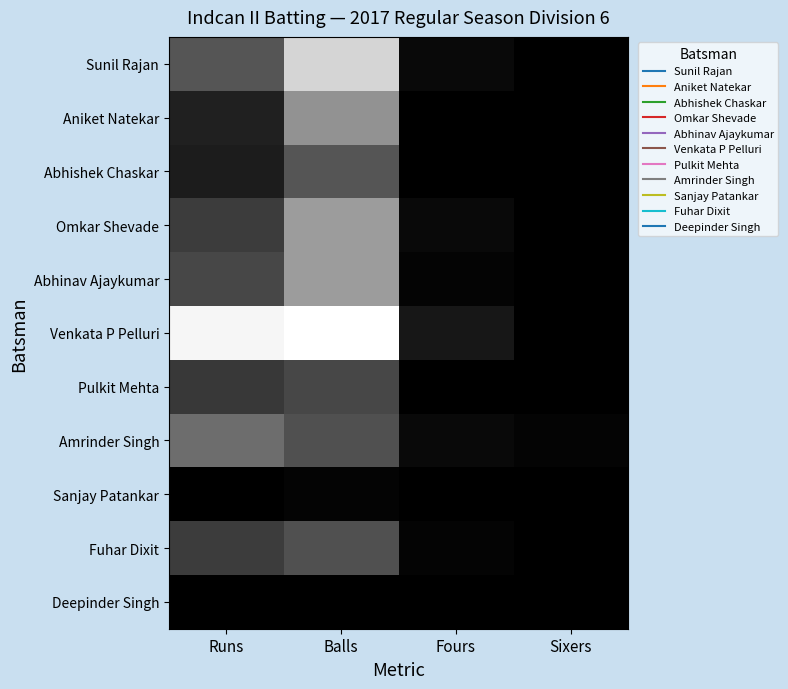

At which category does the chart reach its peak across all series?

Balls